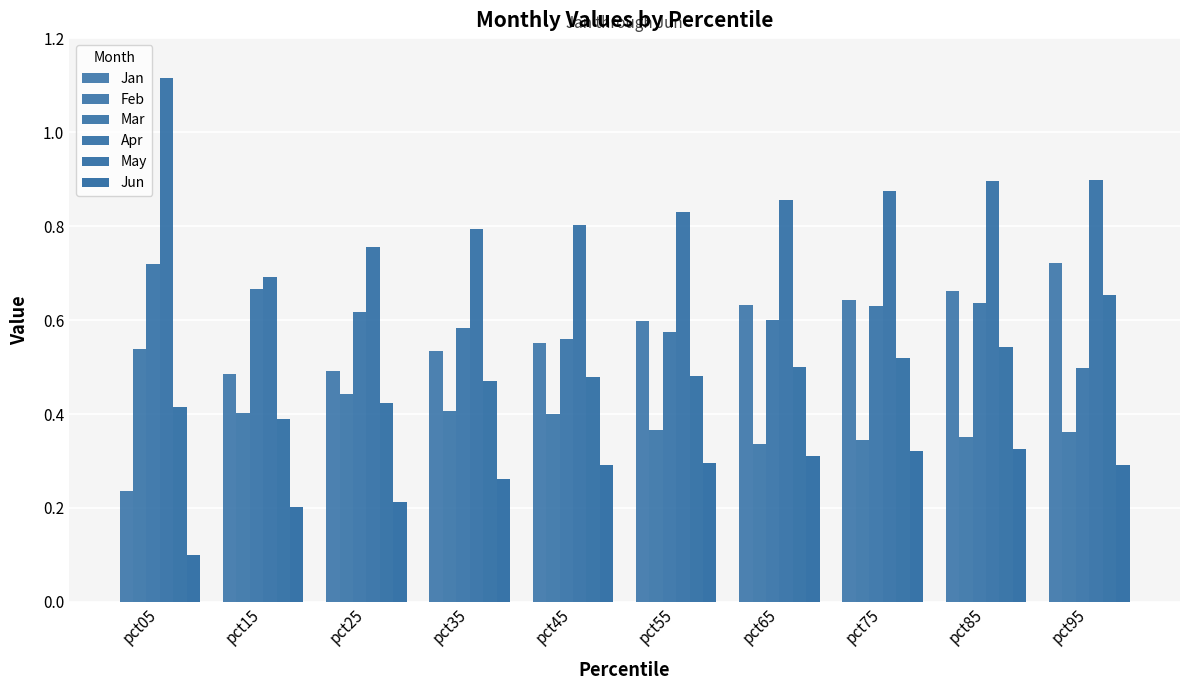

The value of Feb at pct55 is 0.1. True or false?

False